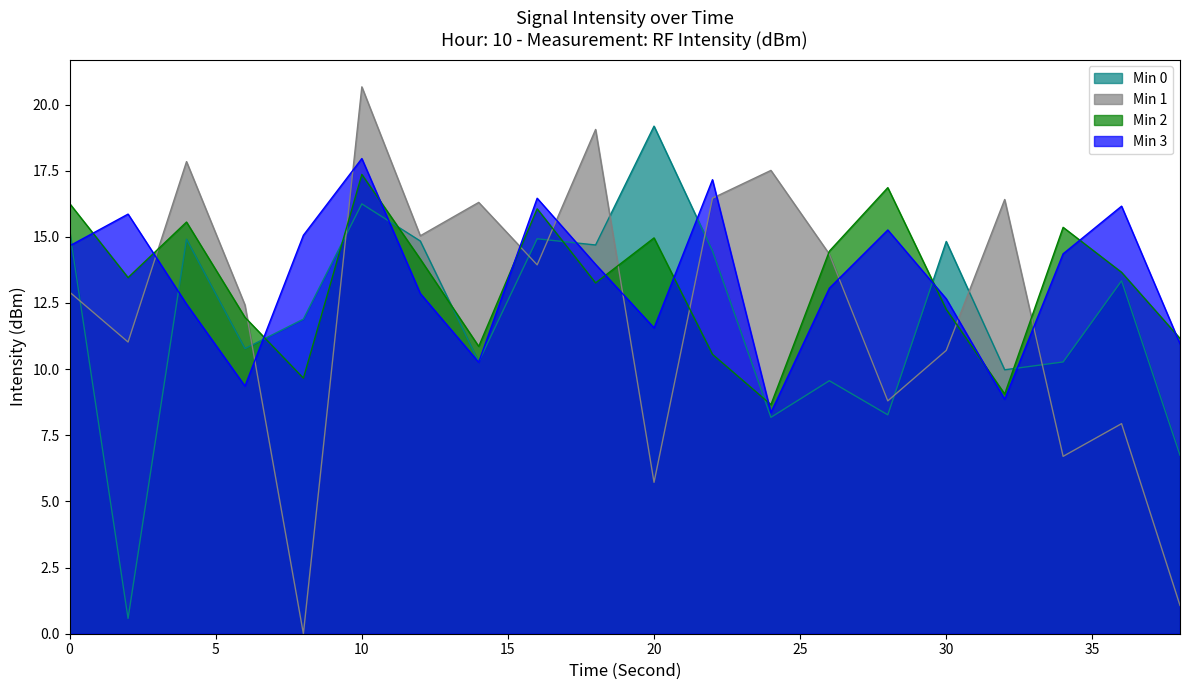

What is the lowest value of the Min 3 series?

8.4